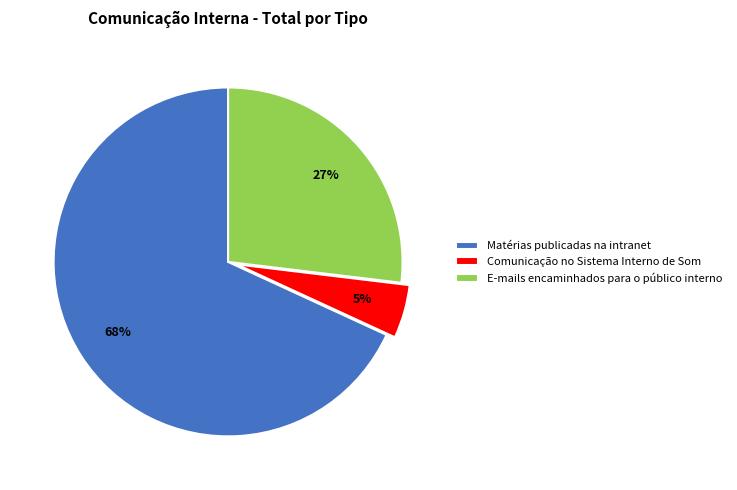

Is the sum of Comunicação no Sistema Interno de Som and Matérias publicadas na intranet greater than half?

Yes